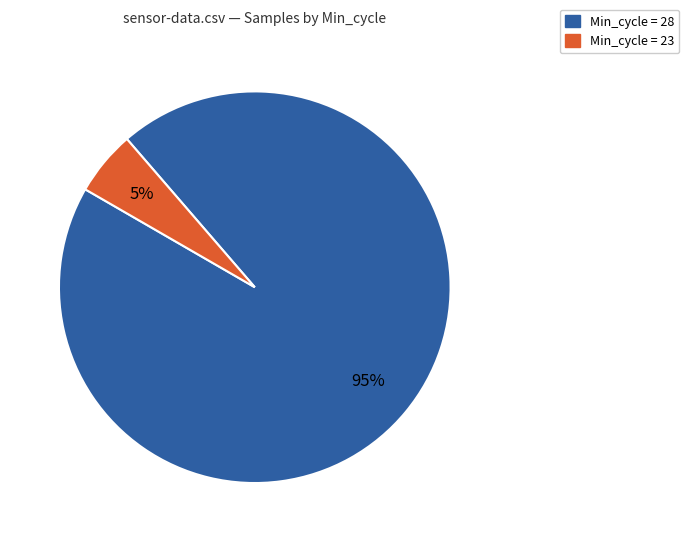

The Min_cycle = 28 slice represents 95% of the pie. True or false?

True